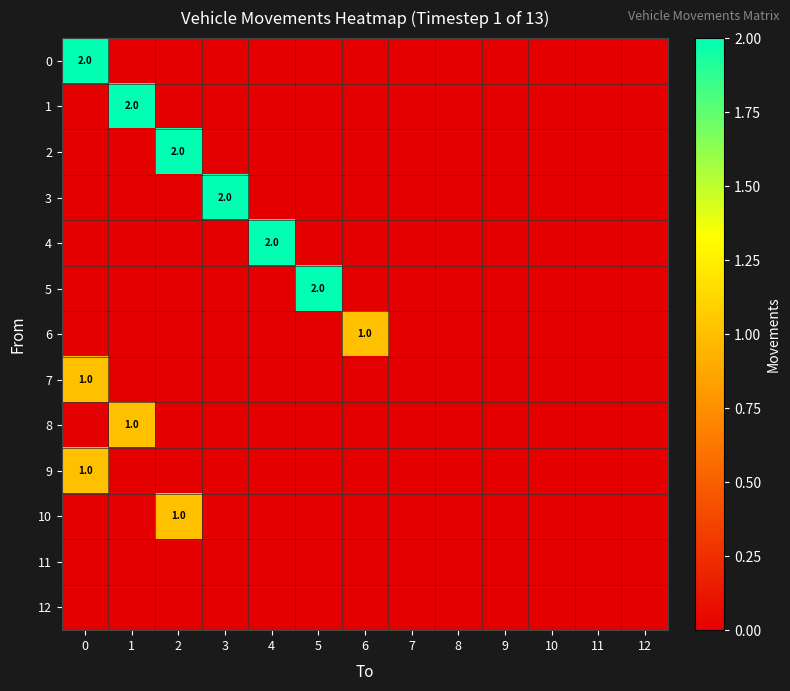

The value of 5 at 5 is 2. True or false?

True